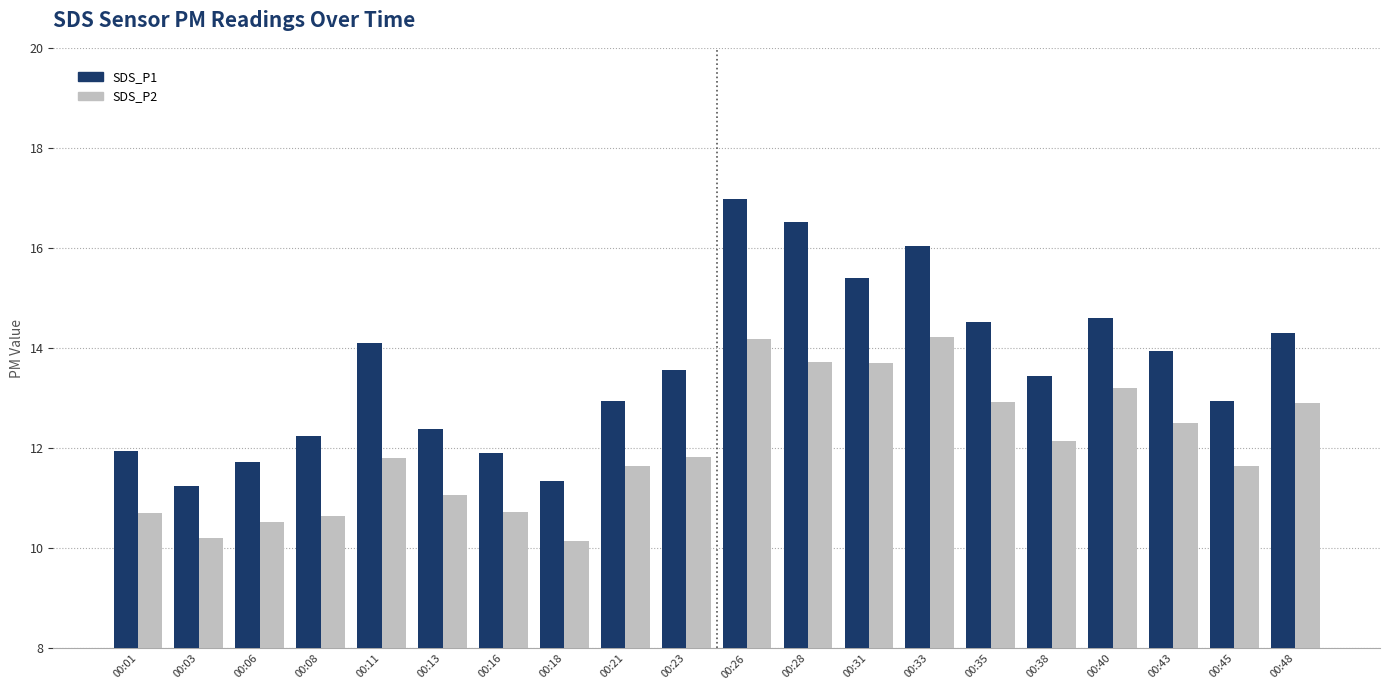

What is the value of the SDS_P2 bar at the 19th from the left?

11.7